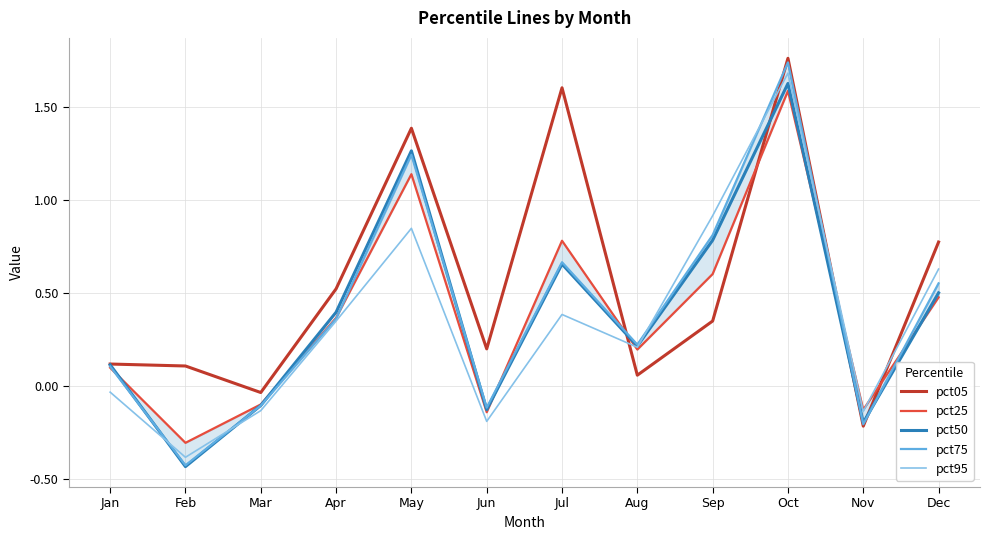

Where is pct05 nearest to the value 0?

Mar